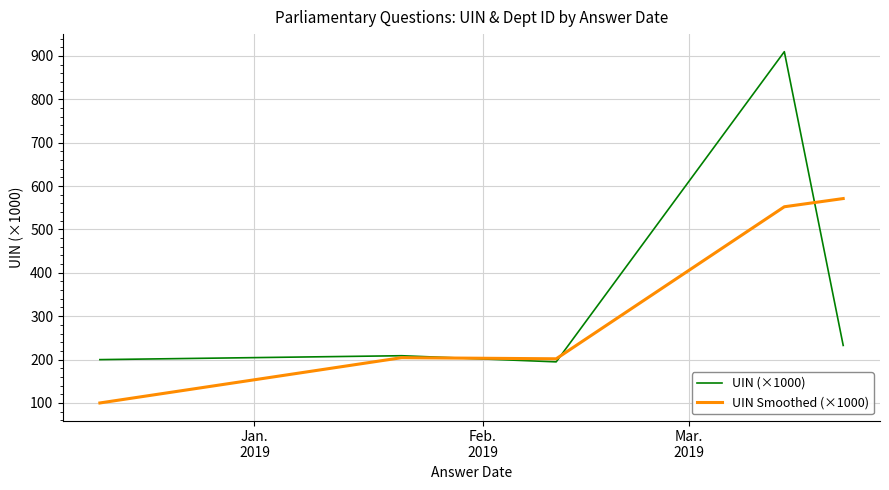

Which series has the widest spread of values?

UIN (×1000)